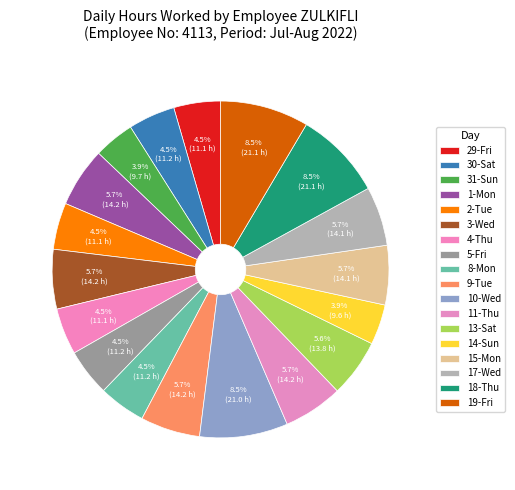

Is there any slice that represents more than half of the pie?

No